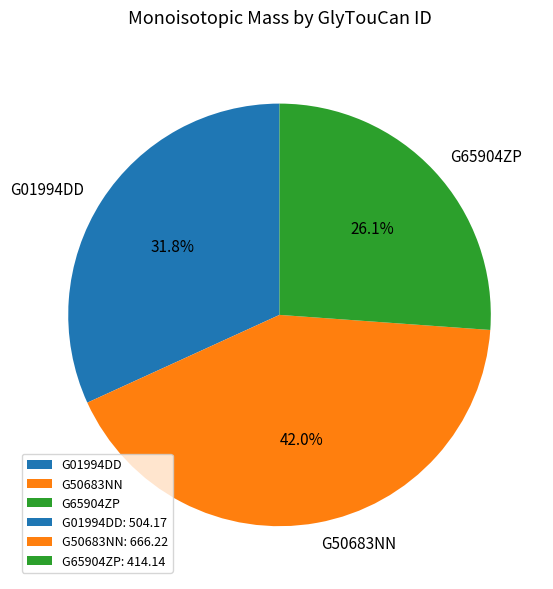

What is the ratio of the value at G50683NN to the value at G65904ZP?

1.6